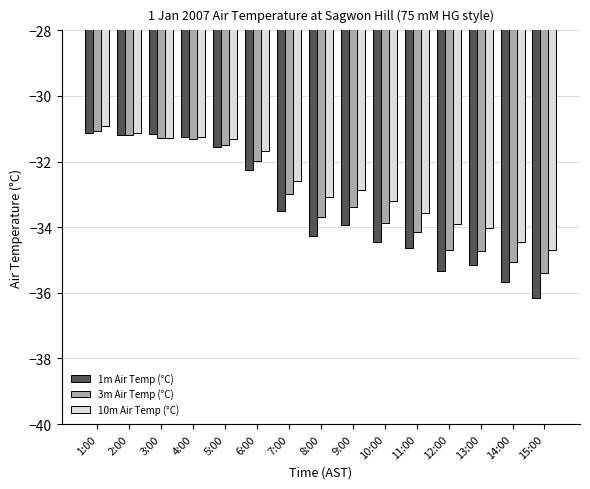

Which category has the lowest value in the 1m Air Temp (°C) series?

15:00